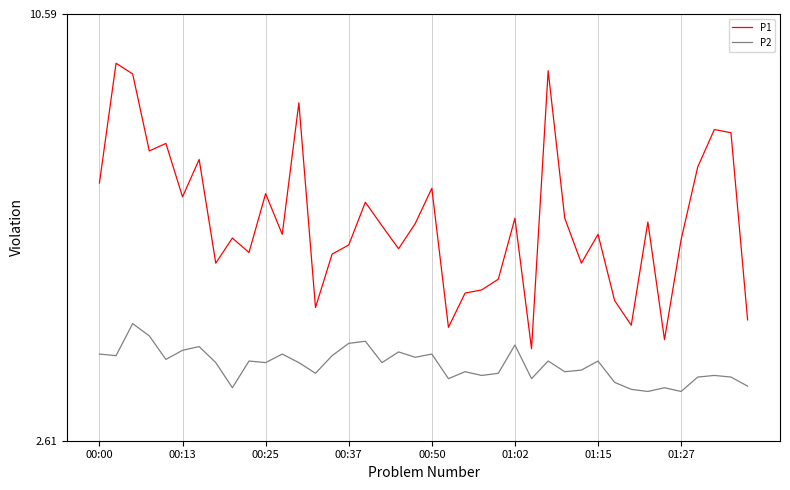

True or false: P2 and P1 cross at least once.

False